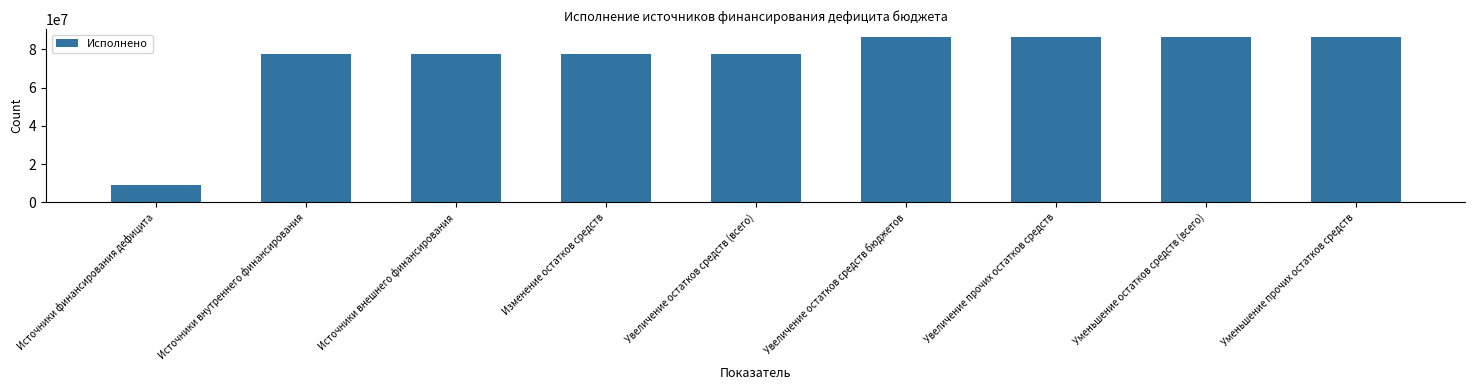

What is the minimum value shown in the chart?

8849958.1